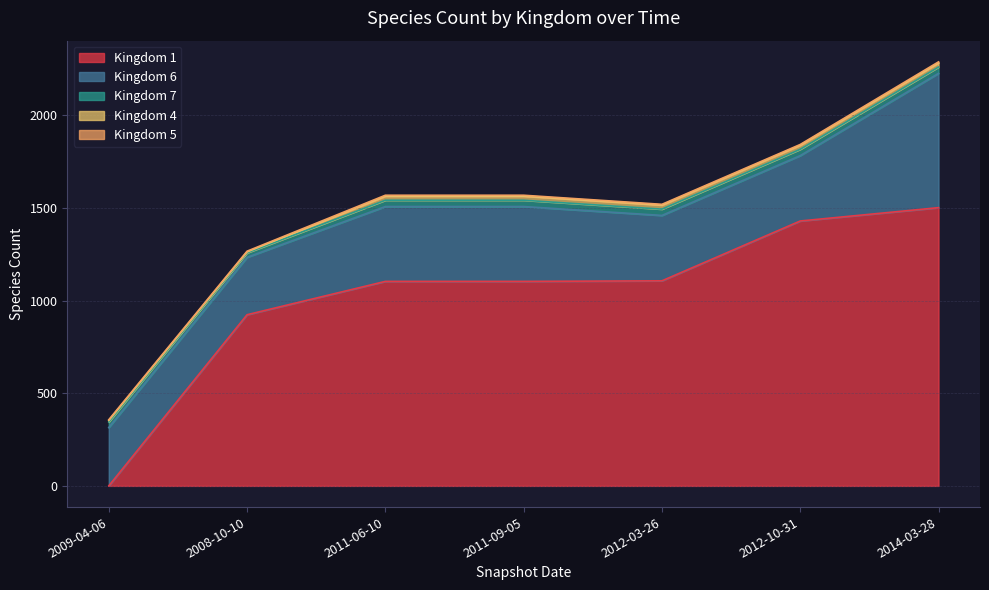

What is the approximate value of Kingdom 4 at 2014-03-28, to the nearest 10?

20